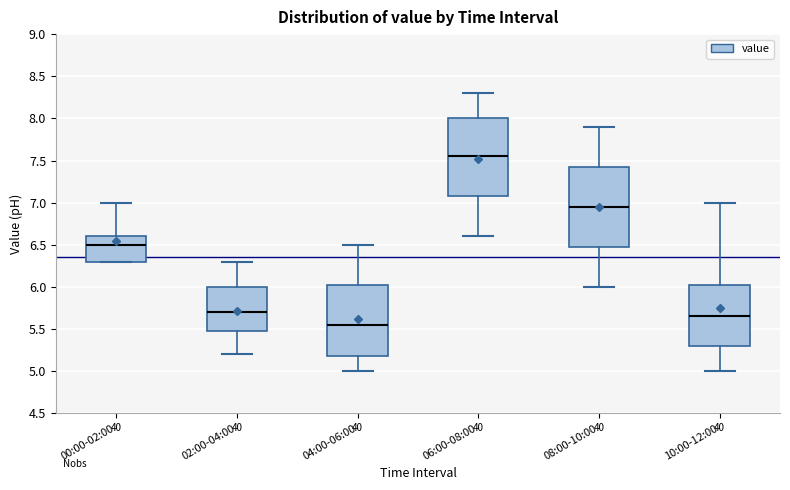

Which box has the lowest median line?

04:00-06:00